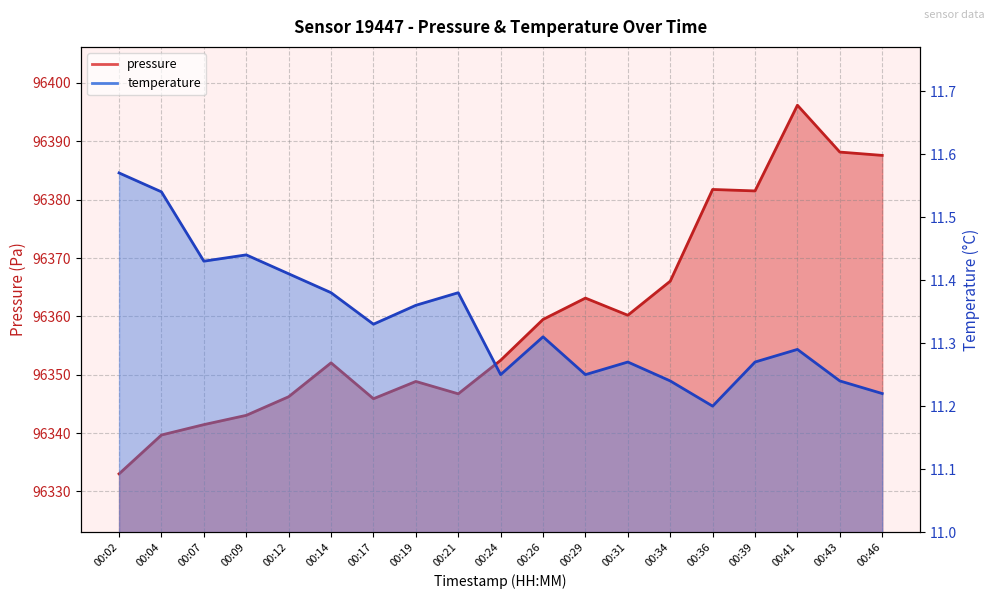

True or false: pressure and temperature intersect in this chart.

False